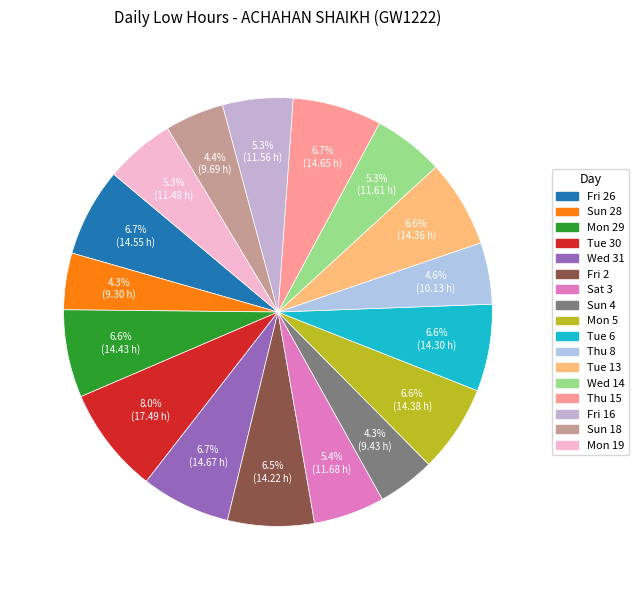

How many segments does this pie chart have?

17